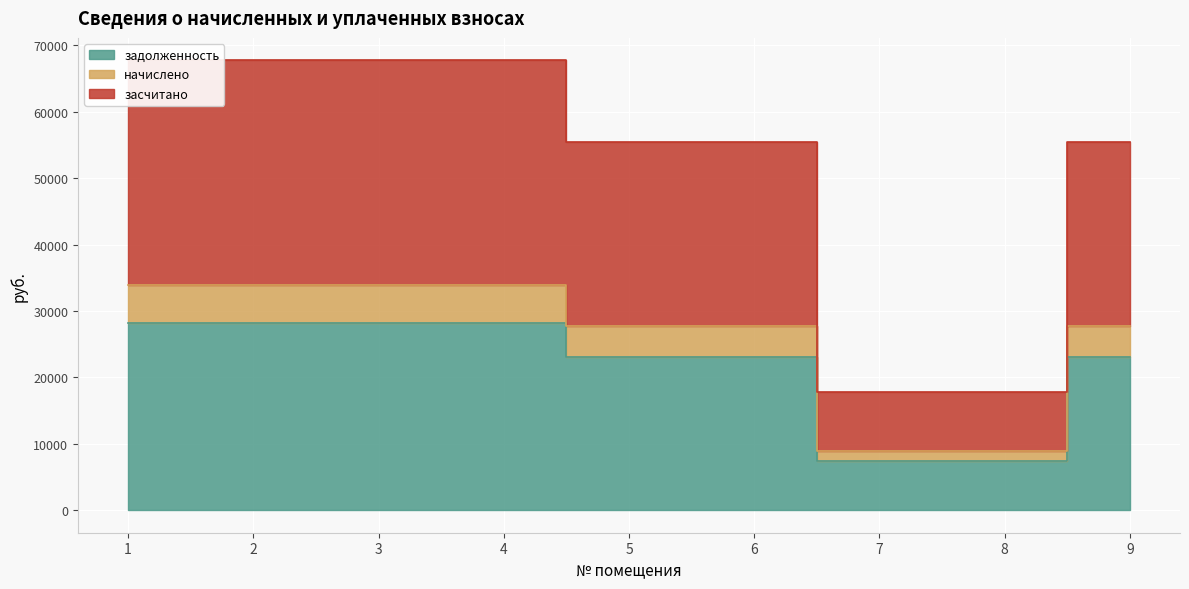

The value of задолженность at 4 is 28248.0. True or false?

True